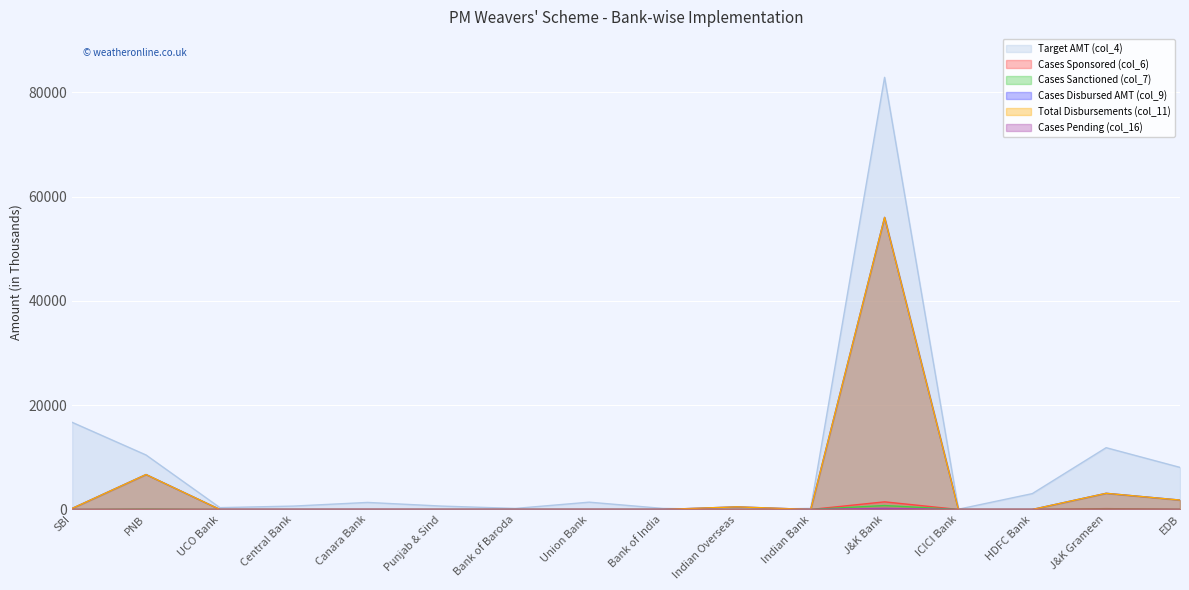

Reading left to right, what are all the values shown in this chart?

Target AMT (col_4): SBI=16710	PNB=10450	UCO Bank=350	Central Bank=650	Canara Bank=1350	Punjab & Sind=650	Bank of Baroda=200	Union Bank=1400	Bank of India=200	Indian Overseas=0	Indian Bank=200	J&K Bank=82890	ICICI Bank=50	HDFC Bank=3040	J&K Grameen=11850	EDB=8070
Cases Sponsored (col_6): SBI=1	PNB=51	UCO Bank=0	Central Bank=0	Canara Bank=6	Punjab & Sind=0	Bank of Baroda=0	Union Bank=2	Bank of India=0	Indian Overseas=2	Indian Bank=0	J&K Bank=1461	ICICI Bank=0	HDFC Bank=0	J&K Grameen=161	EDB=36
Cases Sanctioned (col_7): SBI=1	PNB=46	UCO Bank=0	Central Bank=0	Canara Bank=0	Punjab & Sind=0	Bank of Baroda=0	Union Bank=1	Bank of India=0	Indian Overseas=2	Indian Bank=0	J&K Bank=757	ICICI Bank=0	HDFC Bank=0	J&K Grameen=49	EDB=13
Cases Disbursed AMT (col_9): SBI=200	PNB=6700	UCO Bank=0	Central Bank=0	Canara Bank=0	Punjab & Sind=0	Bank of Baroda=0	Union Bank=0	Bank of India=0	Indian Overseas=500	Indian Bank=0	J&K Bank=56021	ICICI Bank=0	HDFC Bank=0	J&K Grameen=3100	EDB=1800
Total Disbursements (col_11): SBI=200	PNB=6700	UCO Bank=0	Central Bank=0	Canara Bank=0	Punjab & Sind=0	Bank of Baroda=0	Union Bank=0	Bank of India=0	Indian Overseas=500	Indian Bank=0	J&K Bank=56021	ICICI Bank=0	HDFC Bank=0	J&K Grameen=3100	EDB=1800
Cases Pending (col_16): SBI=0	PNB=2	UCO Bank=0	Central Bank=0	Canara Bank=6	Punjab & Sind=0	Bank of Baroda=0	Union Bank=1	Bank of India=0	Indian Overseas=0	Indian Bank=0	J&K Bank=214	ICICI Bank=0	HDFC Bank=0	J&K Grameen=7	EDB=3